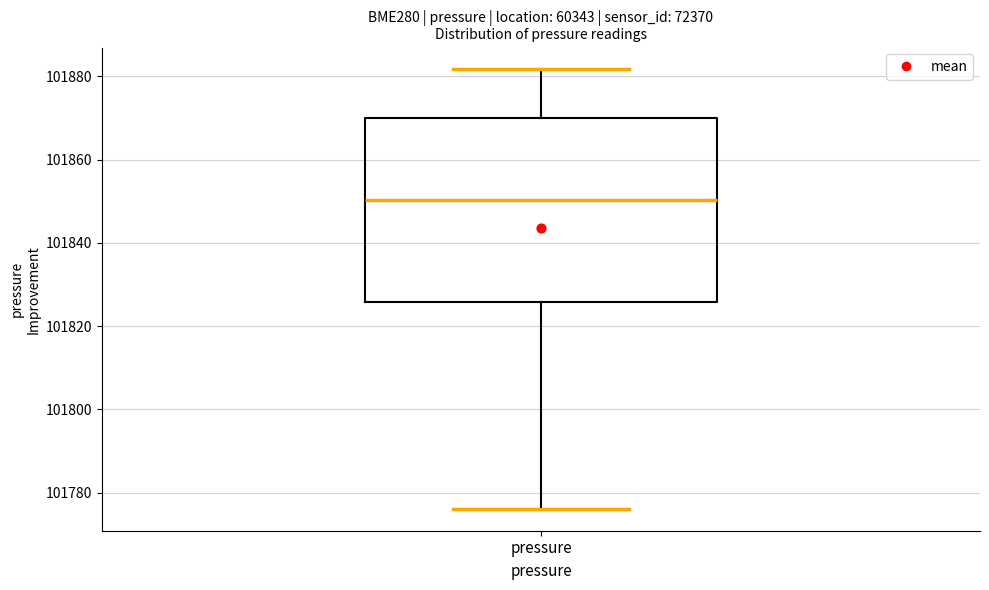

Read this box plot against the y-axis: the position of the median line, the range covered by the box, and the ends of both whiskers. The values are not printed on the chart, so give them approximately, as read against the axis.

median 101850, box 101826 to 101870, whiskers 101776 to 101882